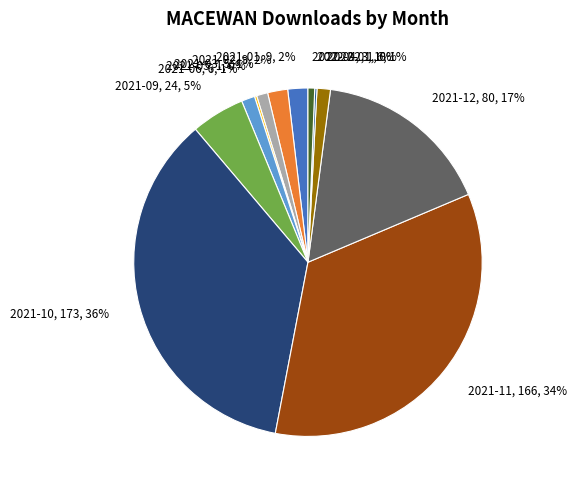

Is there any slice that represents more than half of the pie?

No